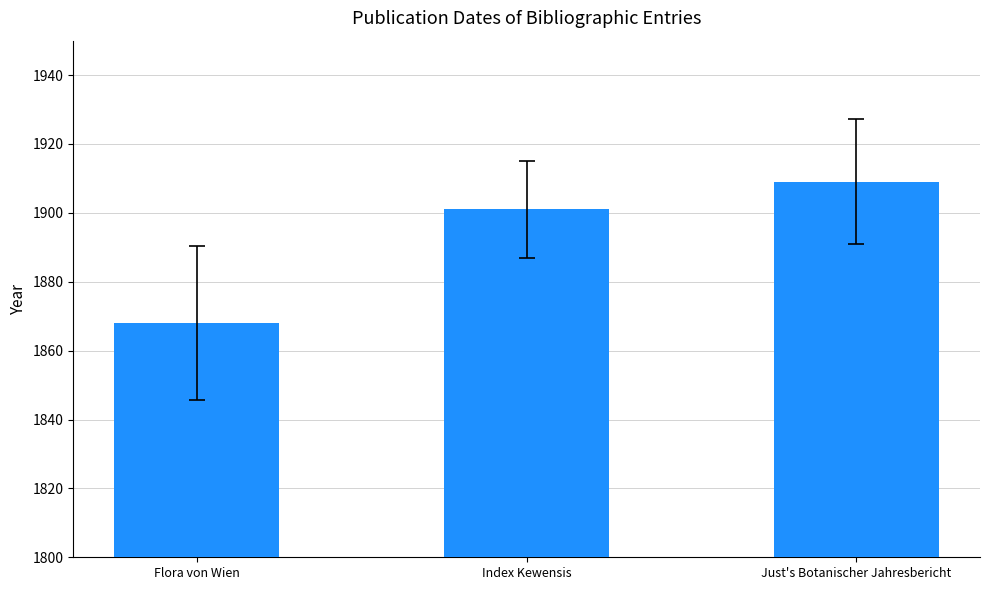

What is the sum of the values at Just's Botanischer Jahresbericht and Index Kewensis?

3810